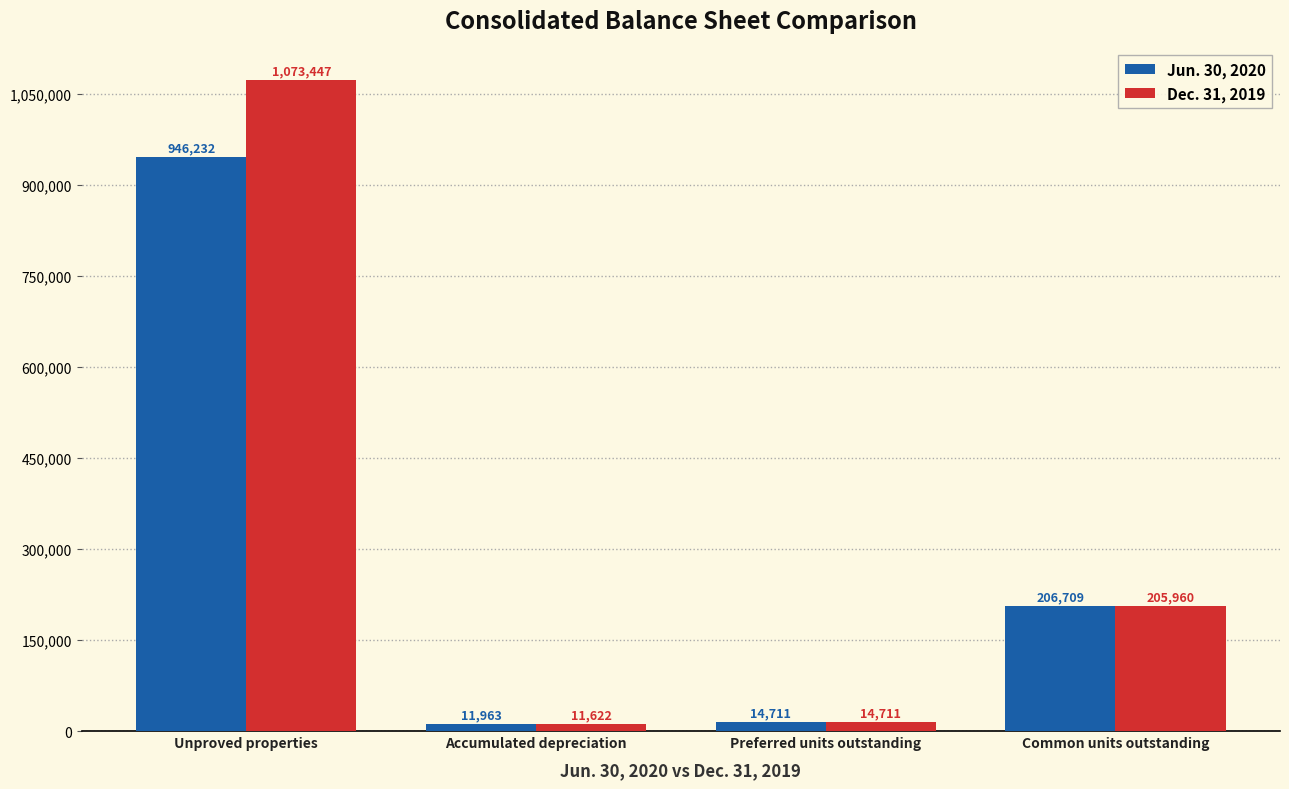

What are all the series names shown in the legend?

Jun. 30, 2020, Dec. 31, 2019